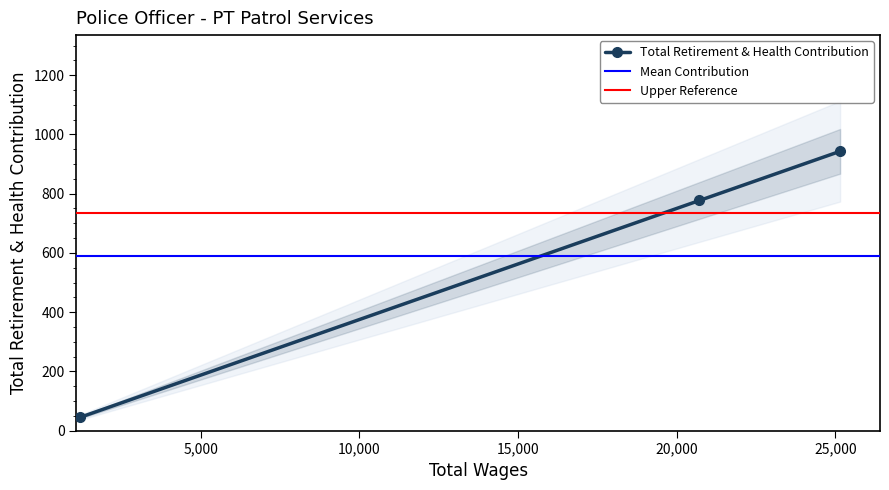

What is the minimum value shown in the chart?

45